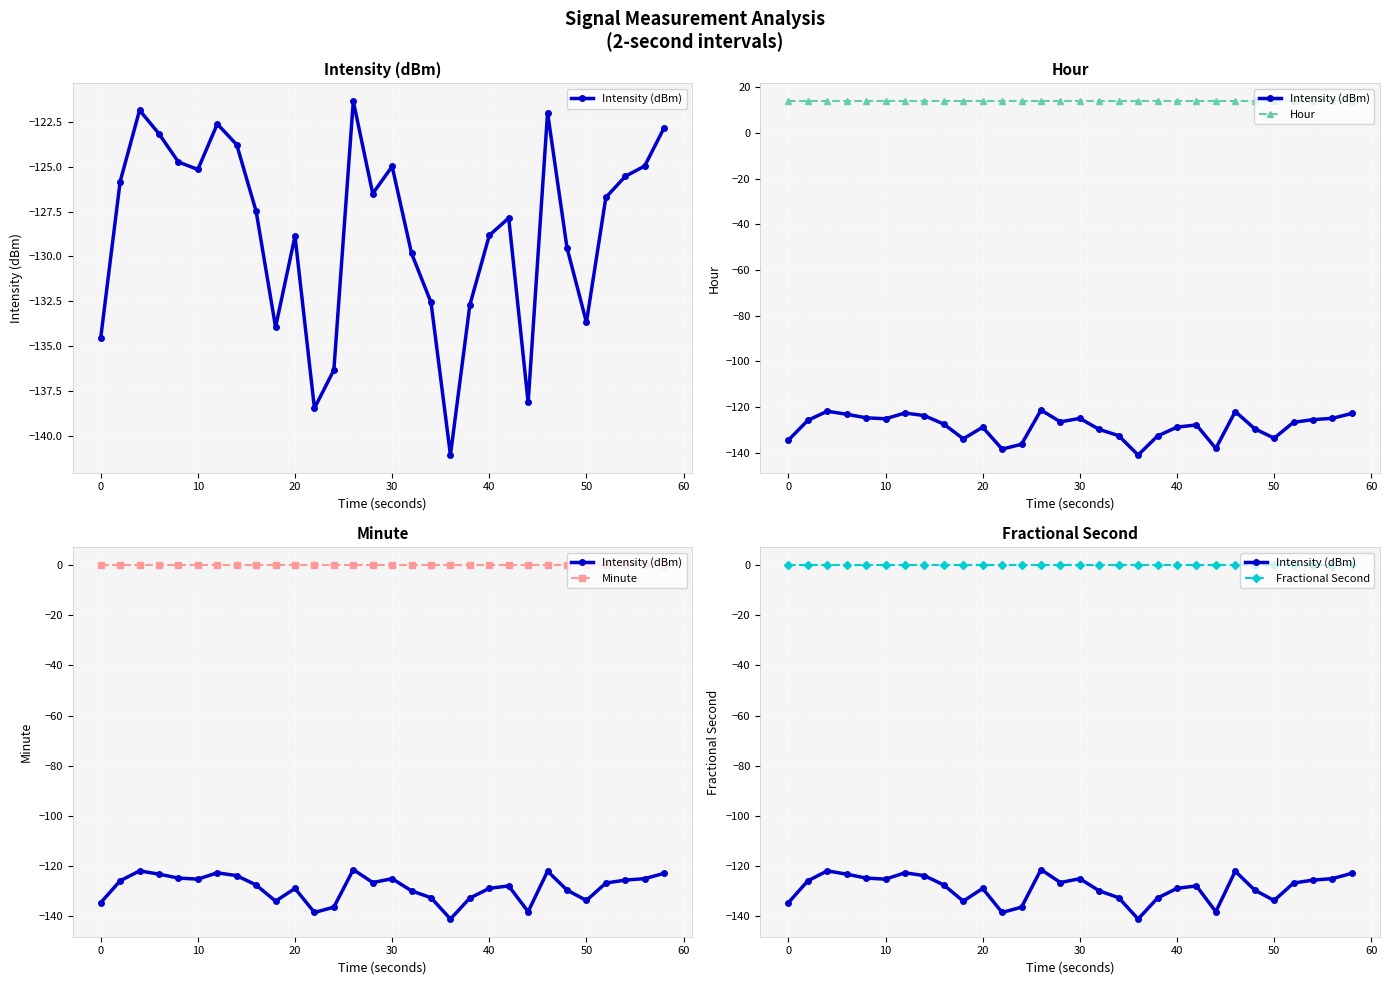

True or false: Minute and Fractional Second intersect in this chart.

False